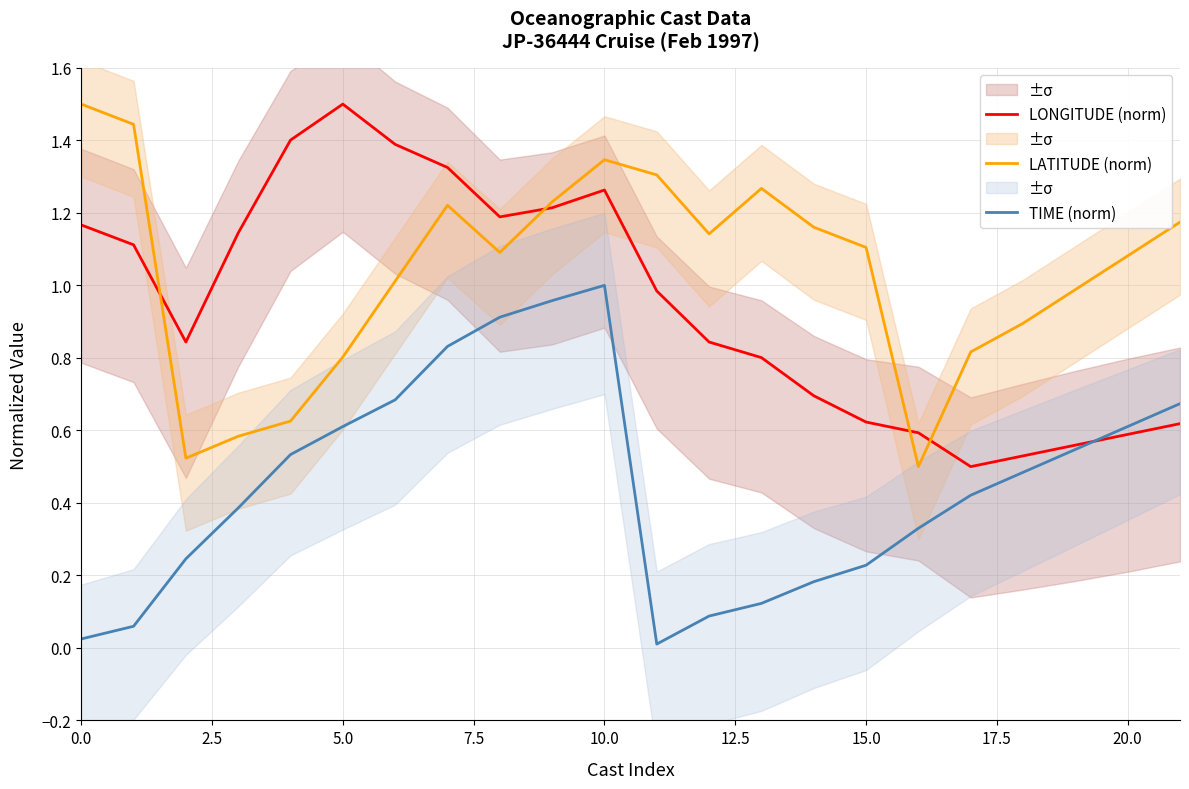

What are all the series names shown in the legend?

LONGITUDE (norm), LATITUDE (norm), TIME (norm)